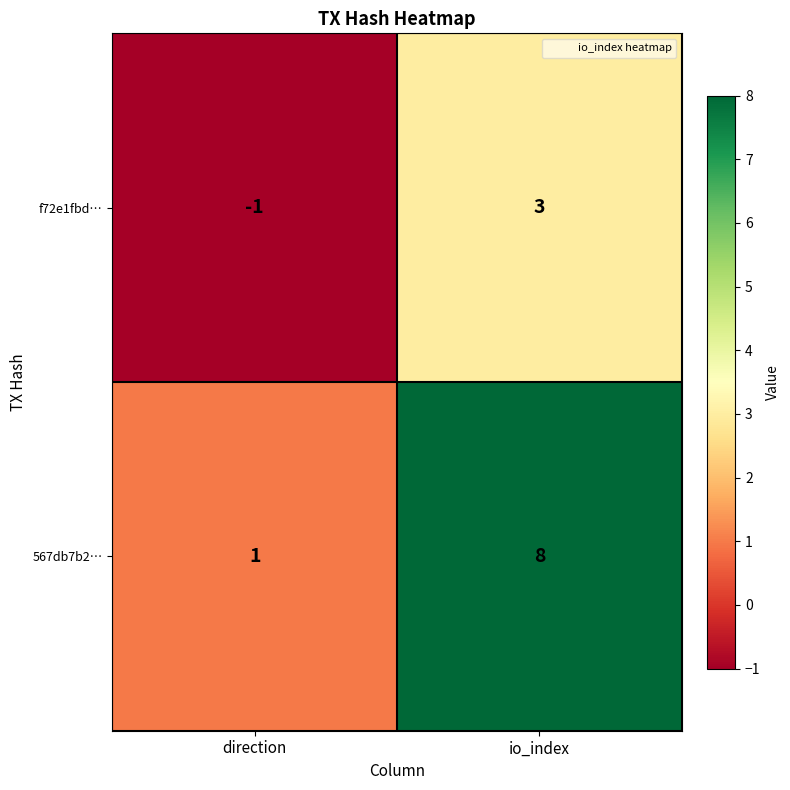

Reading left to right, list all the values displayed in this chart.

f72e1fbd…: -1	3
567db7b2…: 1	8